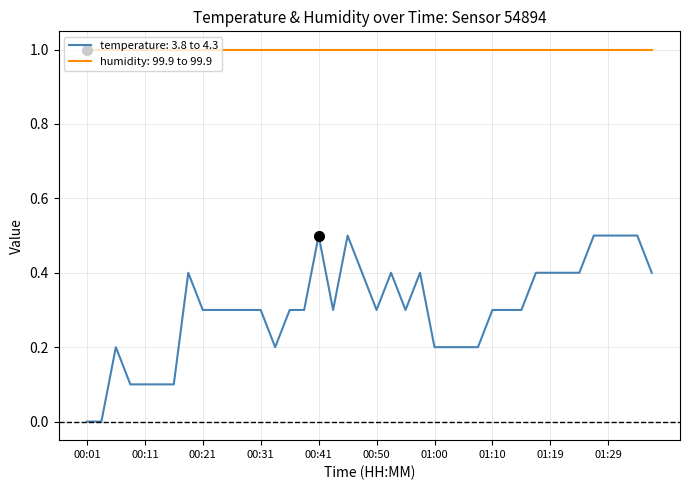

List the series in order of their overall mean, highest first.

humidity: 99.9 to 99.9, temperature: 3.8 to 4.3